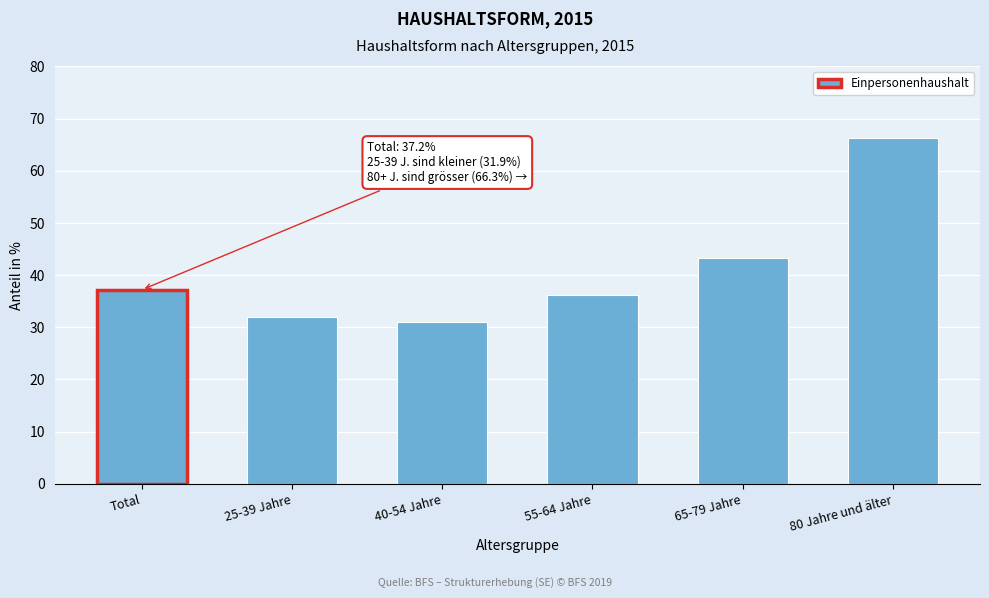

Reading left to right, what are all the values shown in this chart?

37.2	31.9	31.1	36.1	43.2	66.3